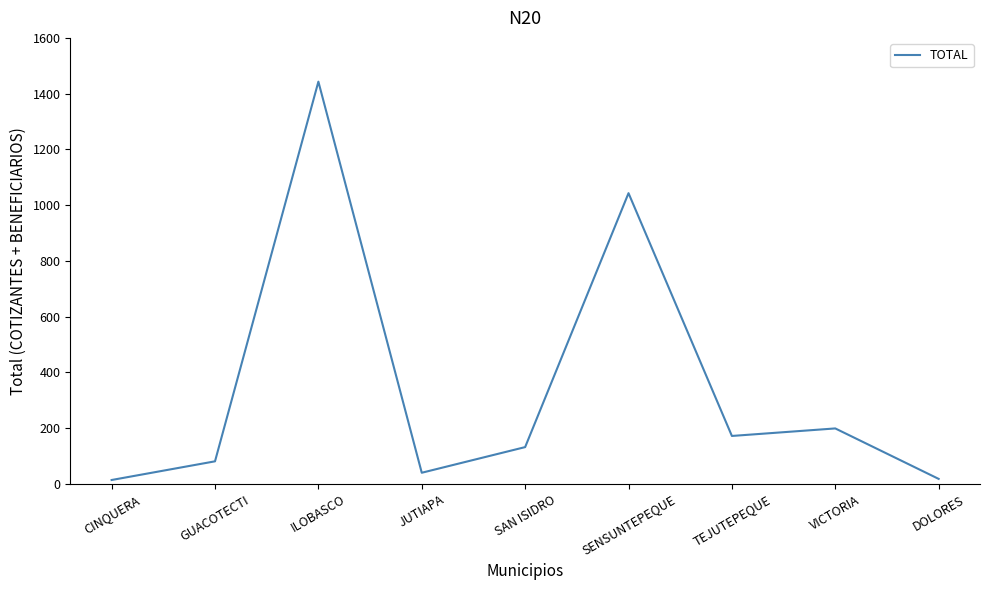

What is the difference between the maximum and minimum values?

1429